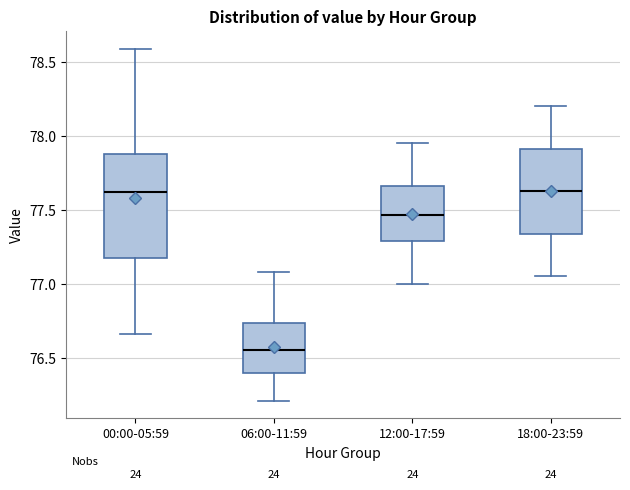

Reading left to right, read every box against the y-axis: the position of its median line, the range the box covers, and the ends of its whiskers. The values are not printed on the chart, so give them approximately, as read against the axis.

00:00-05:59: median 77.60, box 77.20 to 77.90, whiskers 76.65 to 78.60
06:00-11:59: median 76.55, box 76.40 to 76.75, whiskers 76.20 to 77.10
12:00-17:59: median 77.45, box 77.30 to 77.65, whiskers 77.00 to 77.95
18:00-23:59: median 77.65, box 77.35 to 77.90, whiskers 77.05 to 78.20